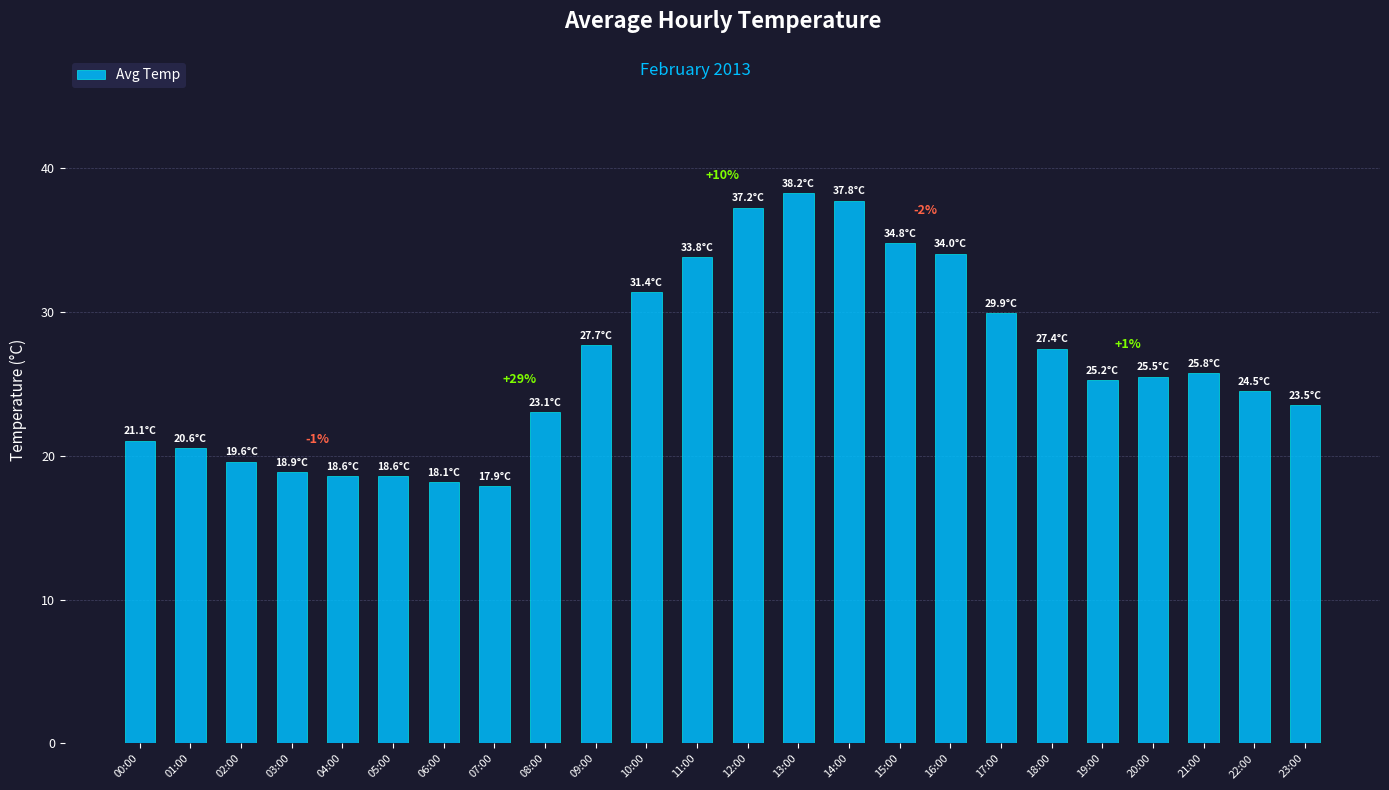

What is the average value?

26.4